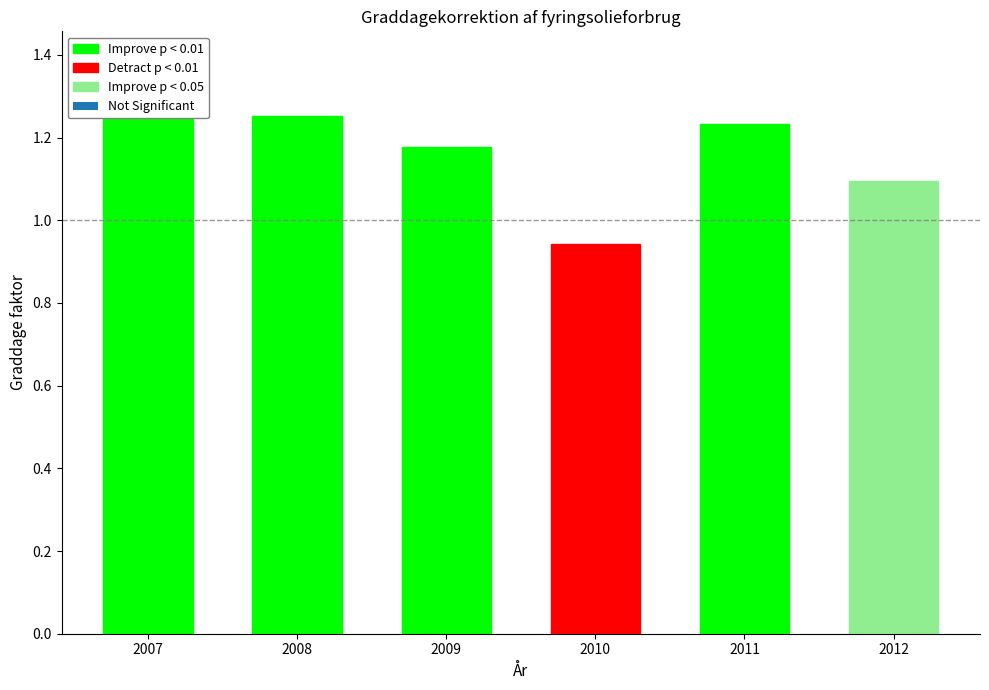

Does the chart contain any negative values?

No